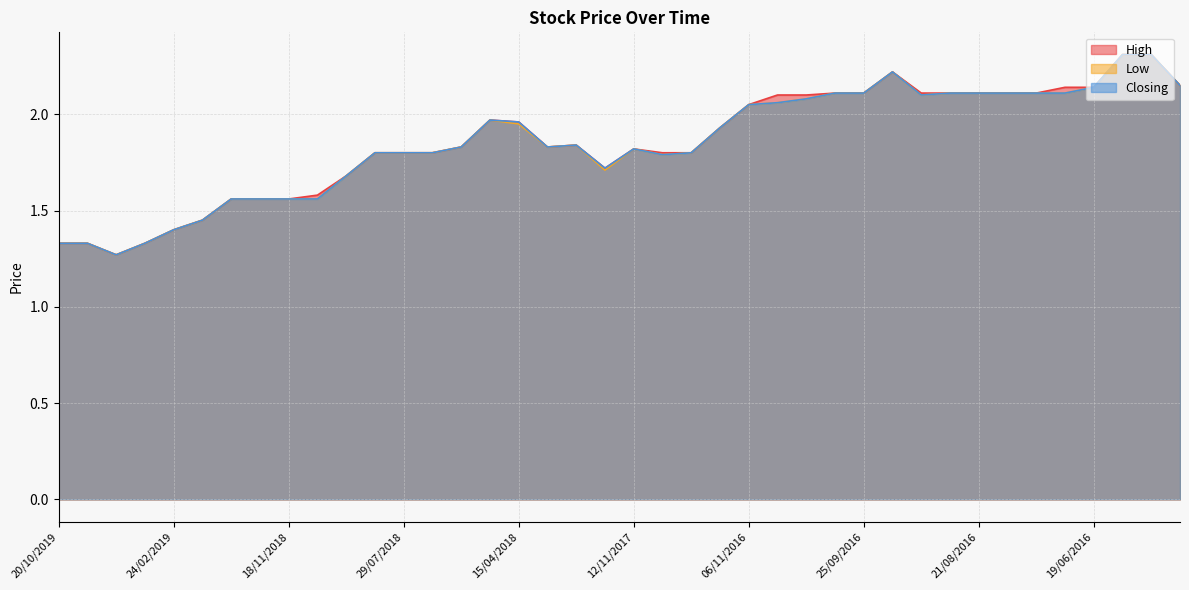

Rank the series at 18/09/2016 from highest to lowest value.

High, Low, Closing